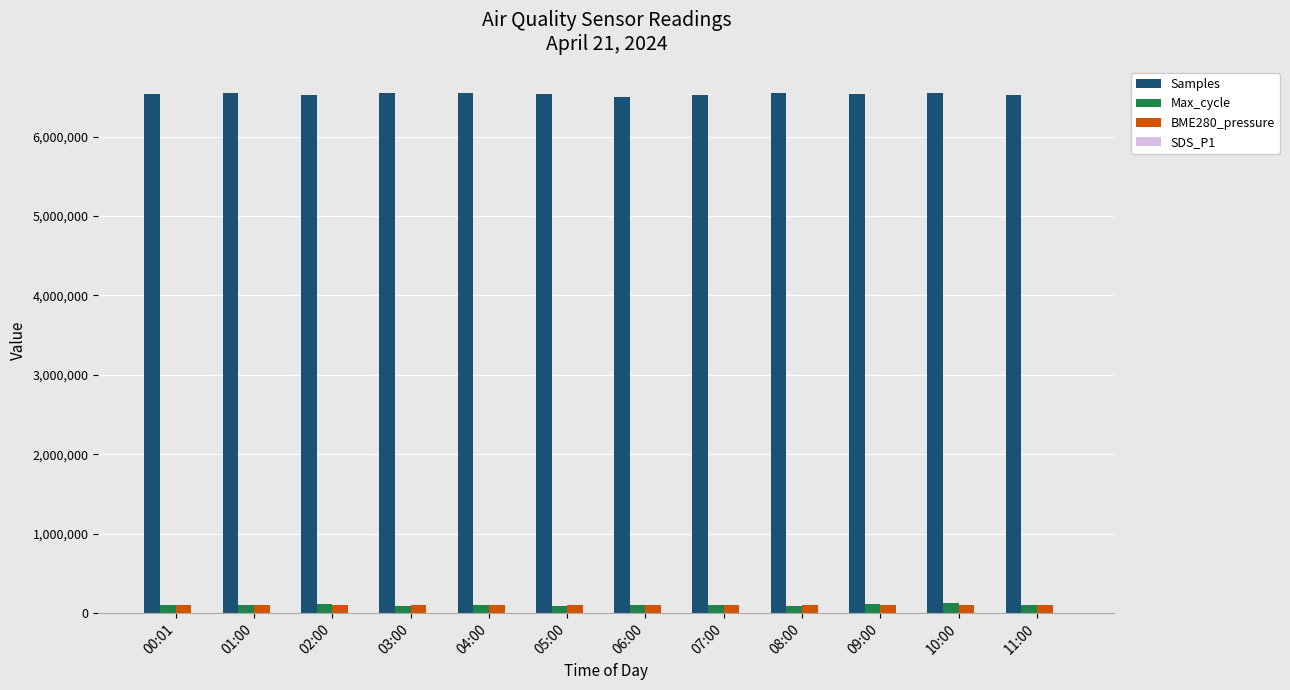

What is the maximum value for Samples?

6550523.0